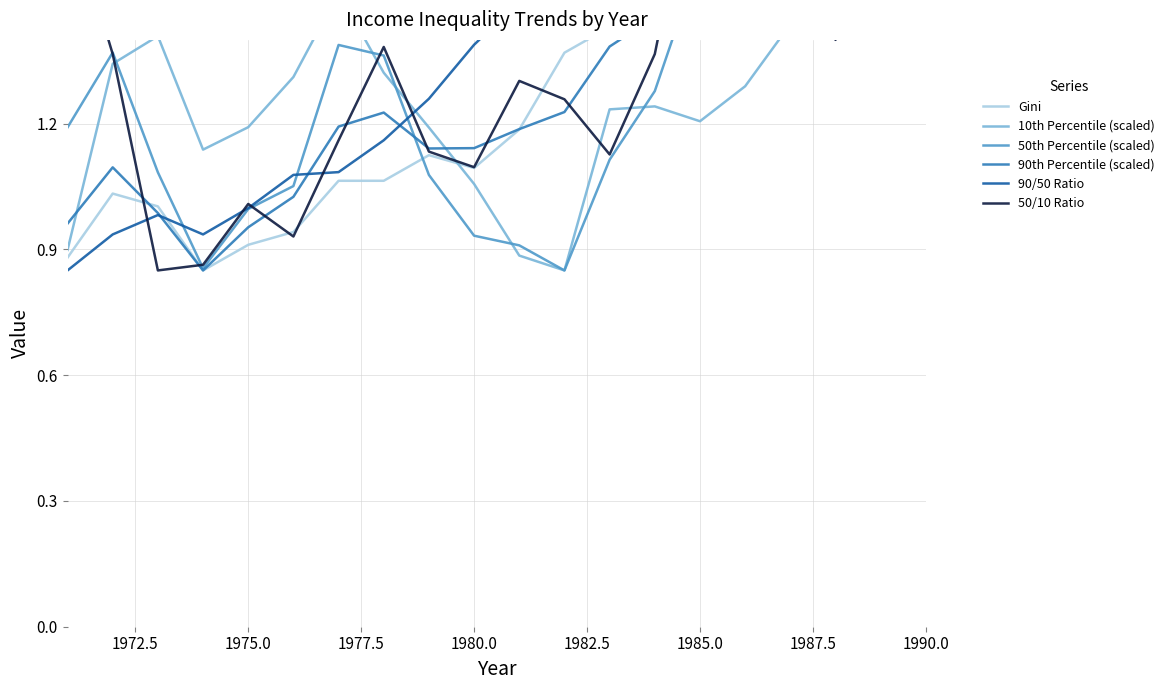

True or false: 50/10 Ratio and Gini cross at least once.

True